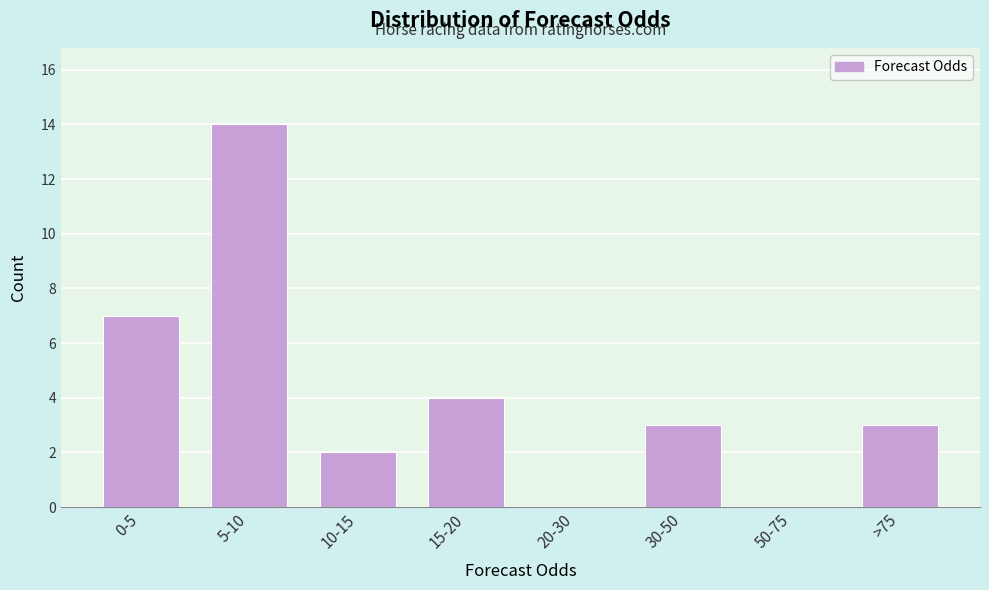

Reading right to left, what are all the values shown in this chart?

>75=3	50-75=0	30-50=3	20-30=0	15-20=4	10-15=2	5-10=14	0-5=7